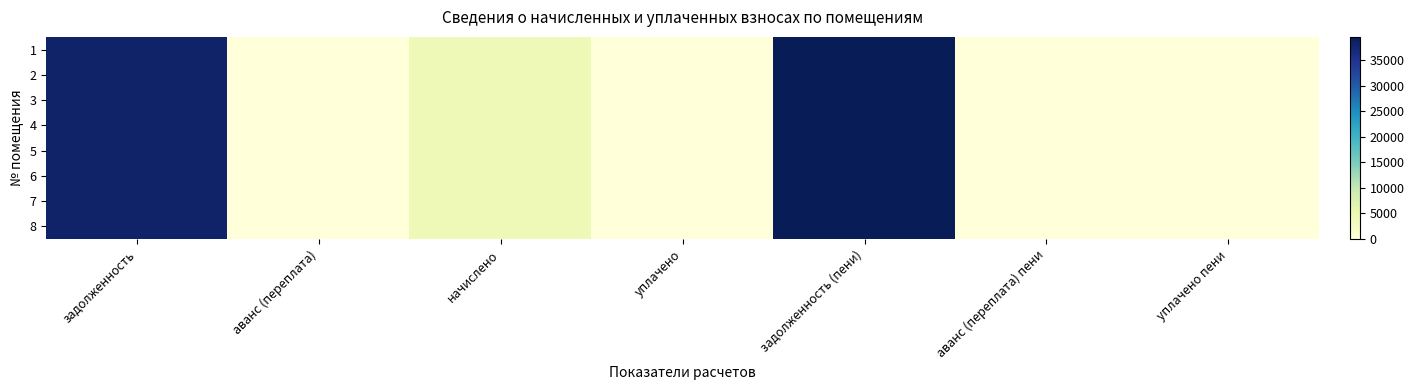

At how many categories does at least one series exceed 16074?

2